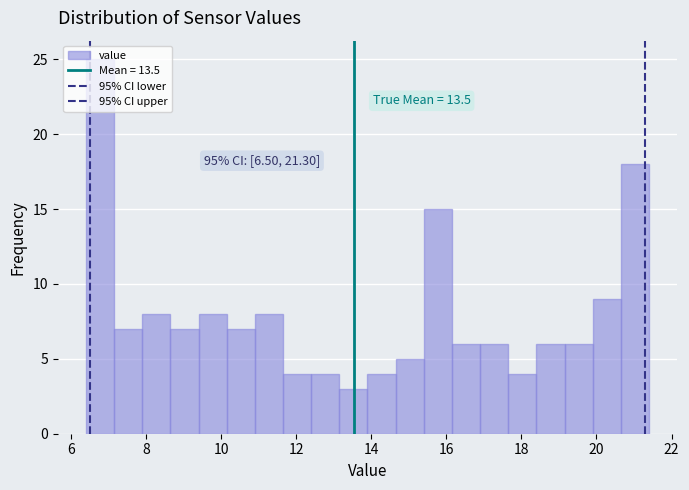

Around what value on the x-axis is the tallest bar? Give the approximate position of its centre, as read against the axis.

6.8